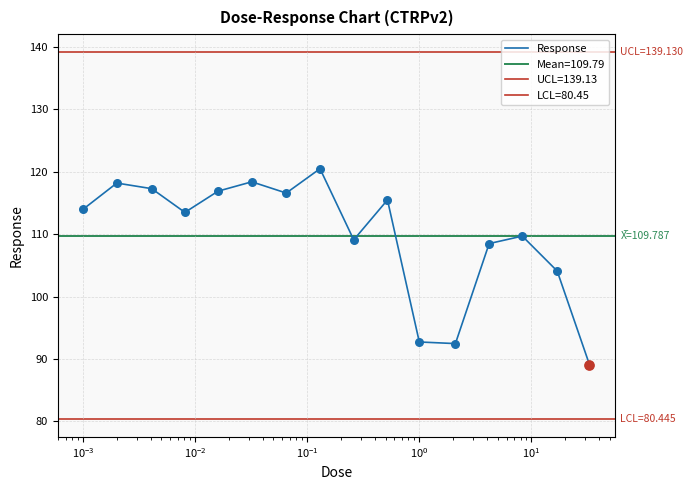

What is the lowest value of the Response series?

89.1